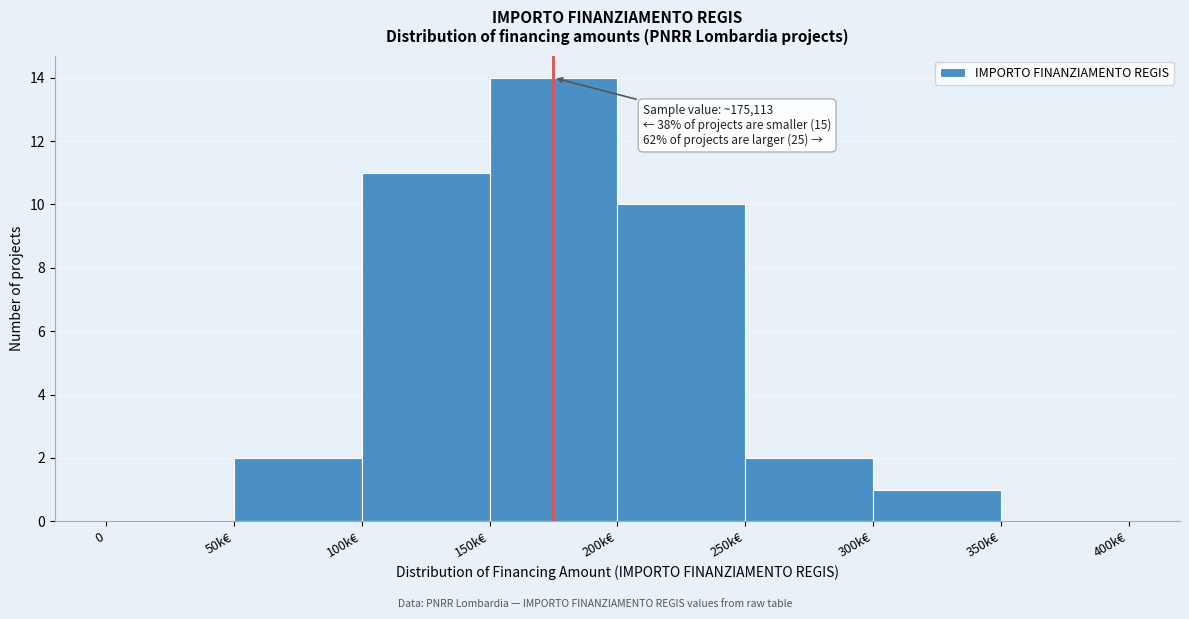

Which category has the highest value across all series?

150k€